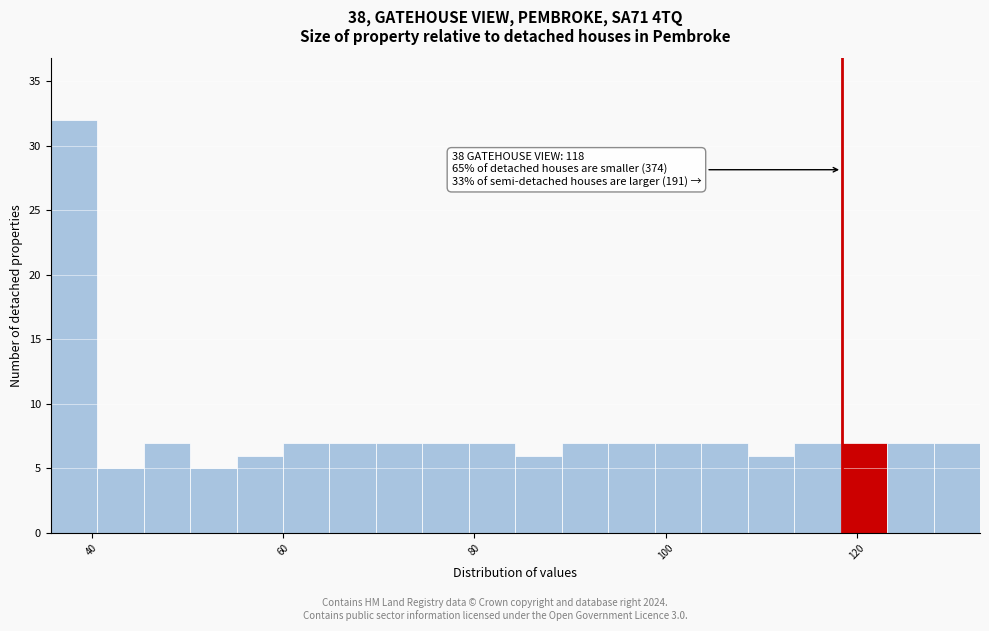

Read against the x-axis, roughly where is the centre of the tallest bar?

38